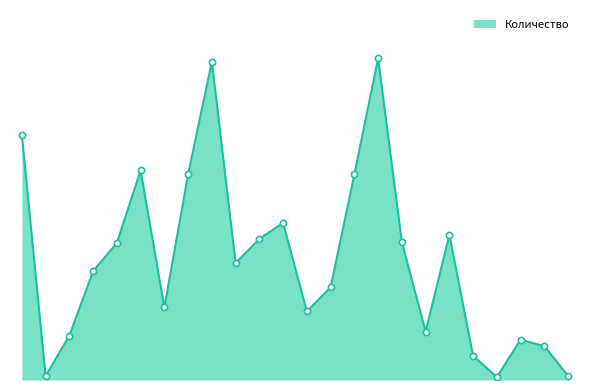

Does the chart have visible grid lines?

No